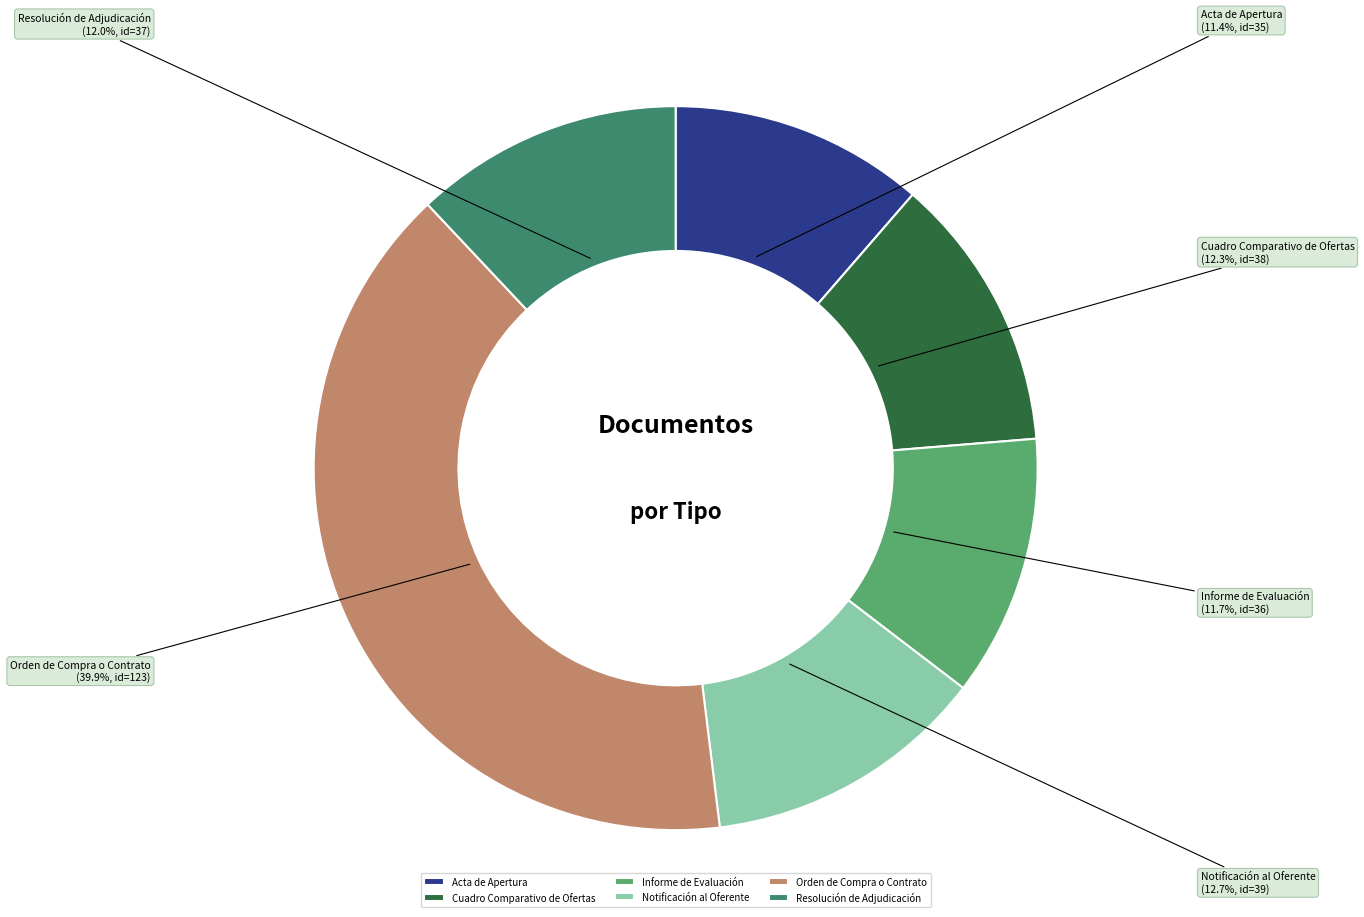

What is the largest slice in the pie chart?

Orden de Compra o Contrato